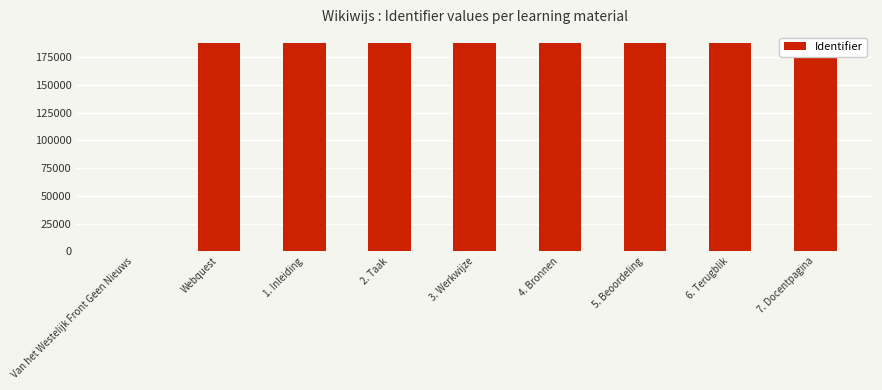

Where is the data nearest to the value 94144?

Webquest